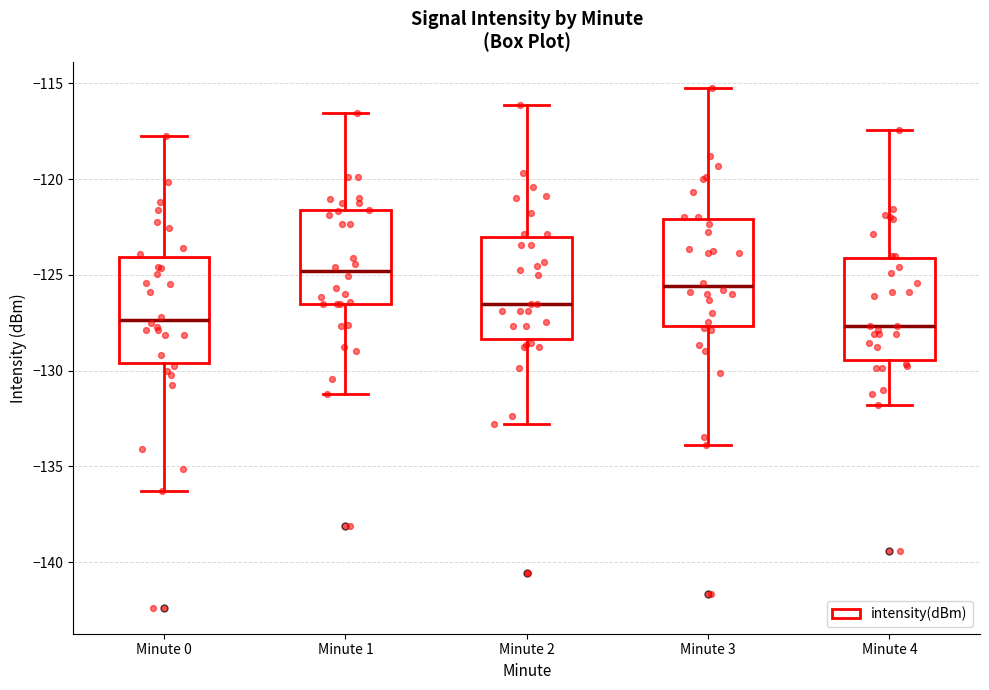

Reading left to right, transcribe this box plot: for each box, give where its median line is, the range the box spans, and where its two whiskers end, as read against the y-axis. The values are not printed on the chart, so give them approximately, as read against the axis.

Minute 0: median -127.5, box -129.5 to -124.0, whiskers -136.5 to -117.5
Minute 1: median -125.0, box -126.5 to -121.5, whiskers -131.0 to -116.5
Minute 2: median -126.5, box -128.5 to -123.0, whiskers -133.0 to -116.0
Minute 3: median -125.5, box -127.5 to -122.0, whiskers -134.0 to -115.0
Minute 4: median -127.5, box -129.5 to -124.0, whiskers -132.0 to -117.5